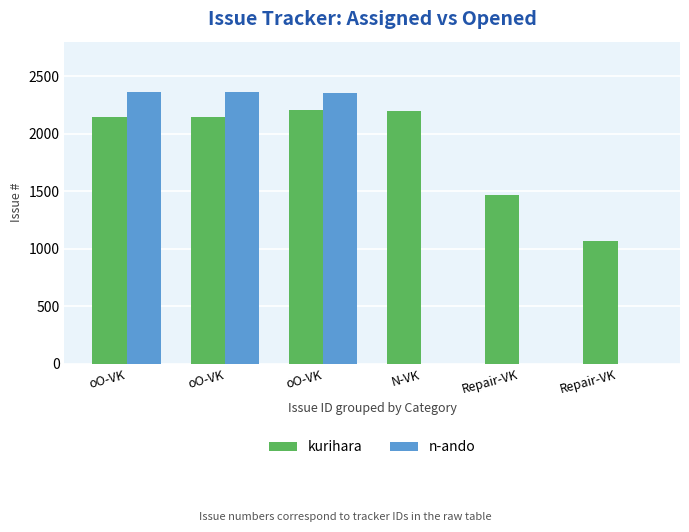

At which category is the sum across all series the highest?

oO-VK